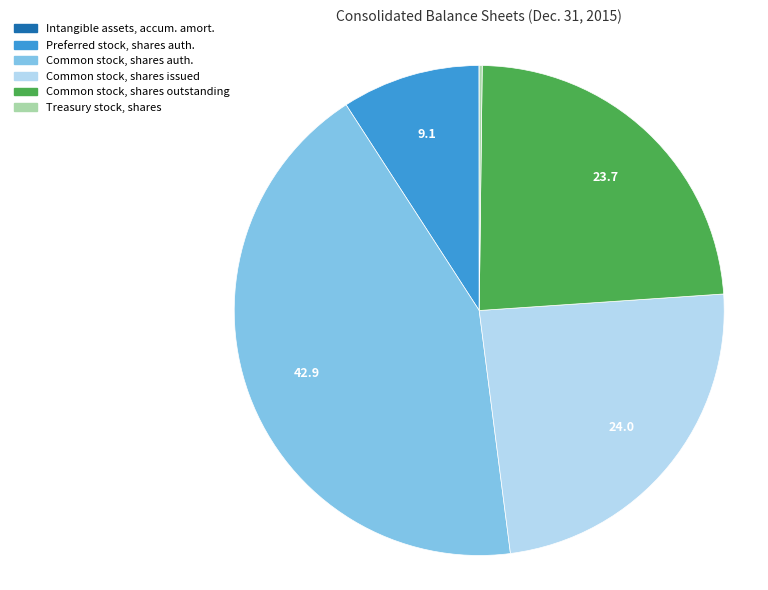

Does any single category account for the majority?

No